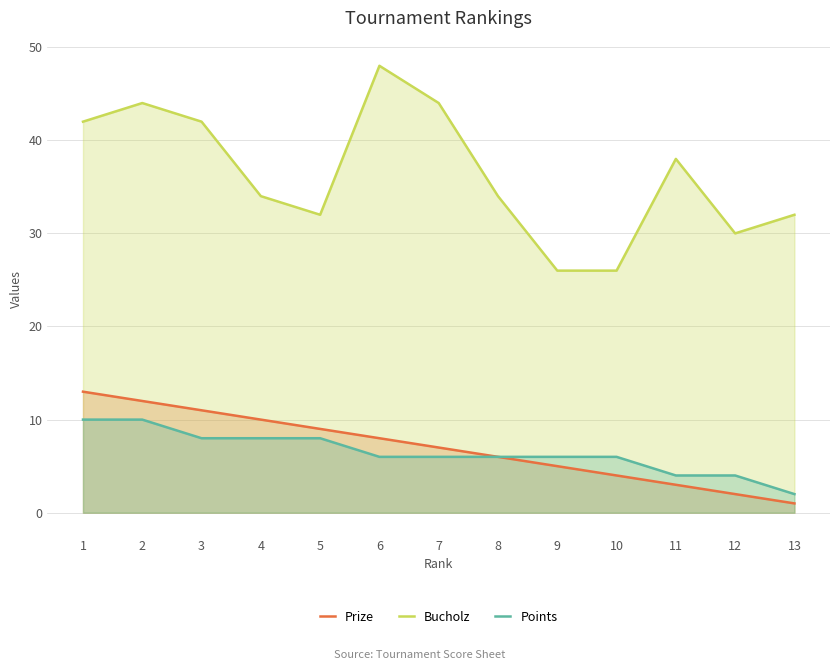

What is the sum of all Points values?

84